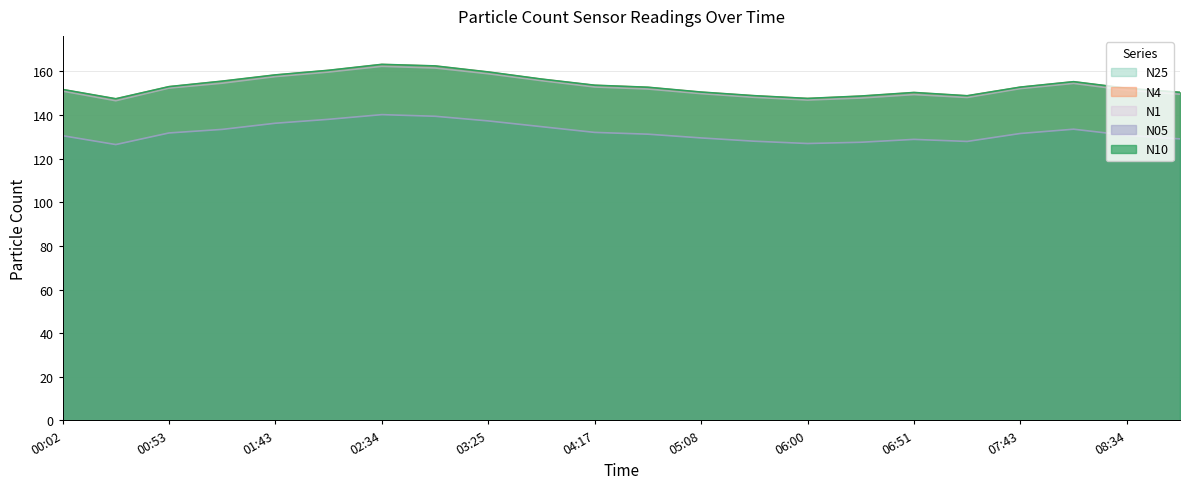

At which category does the chart reach its peak across all series?

02:34